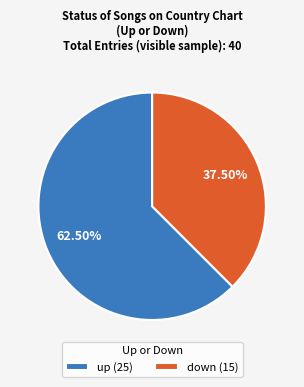

Approximately how many times larger is the value at down compared to up?

0.6